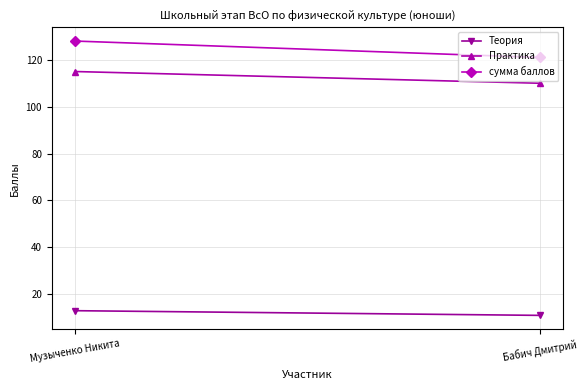

Which category has the highest value across all series?

Музыченко Никита